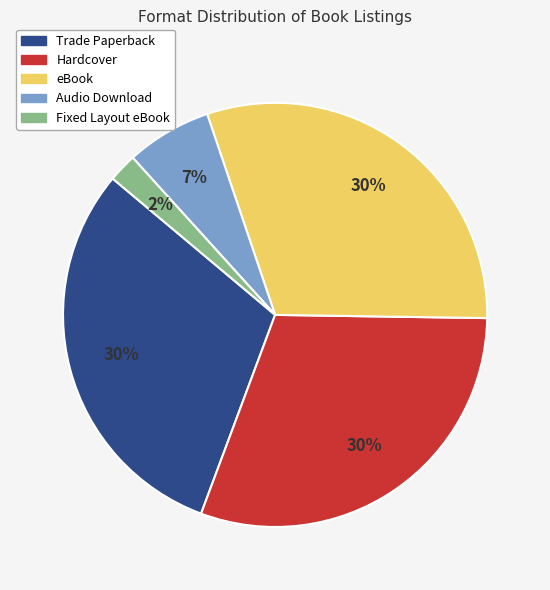

The Trade Paperback slice represents 41% of the pie. True or false?

False